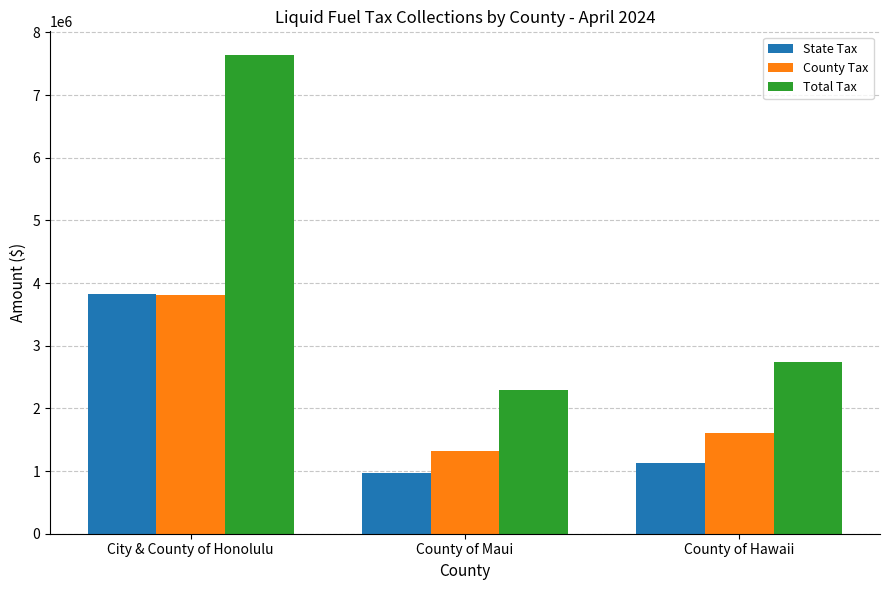

Count the number of categories in the chart.

3